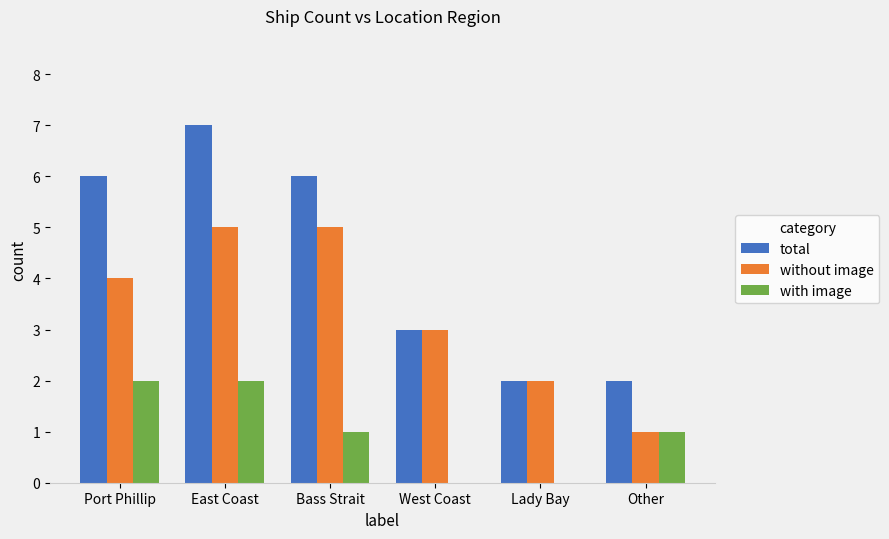

What is the total value across all series at Bass Strait?

12